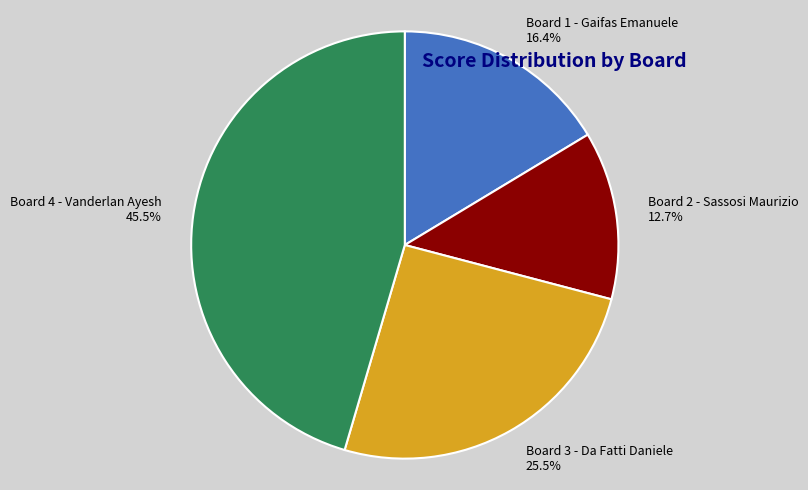

What percentage is the Board 2 - Sassosi Maurizio slice, to the nearest percent?

13%